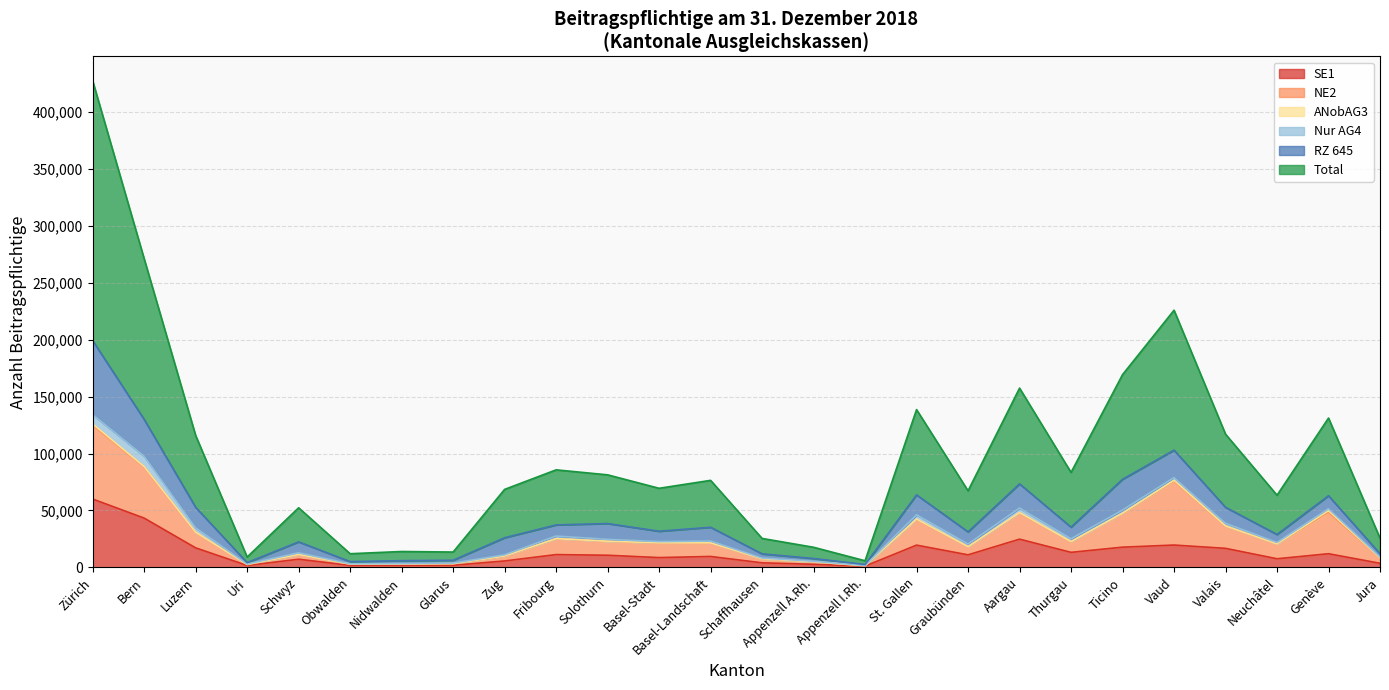

At Aargau, list the series in order from smallest to largest.

ANobAG3, Nur AG4, RZ 645, NE2, SE1, Total